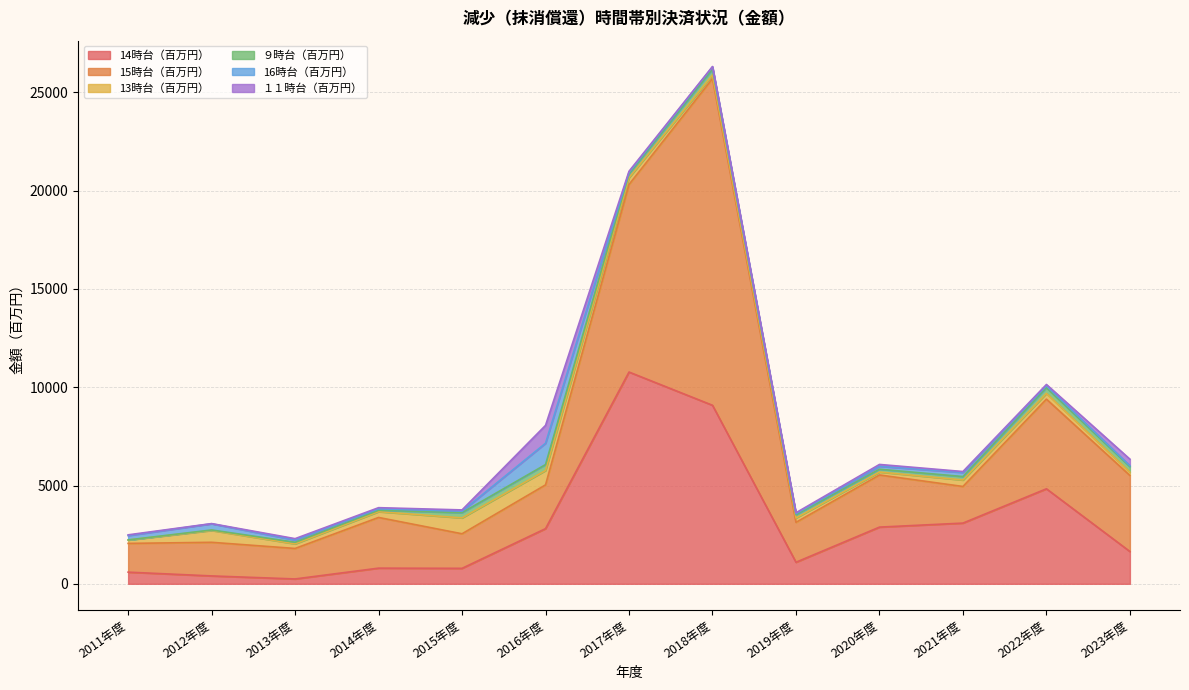

How many values in the 15時台（百万円） series exceed 2226?

6